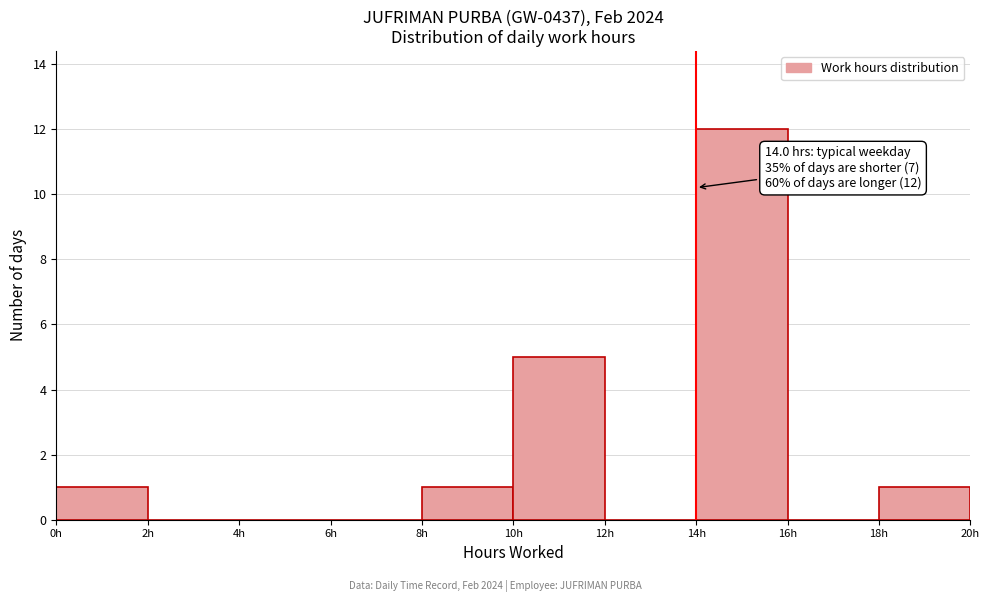

Over which range of the x-axis is the bar tallest?

14 to 16